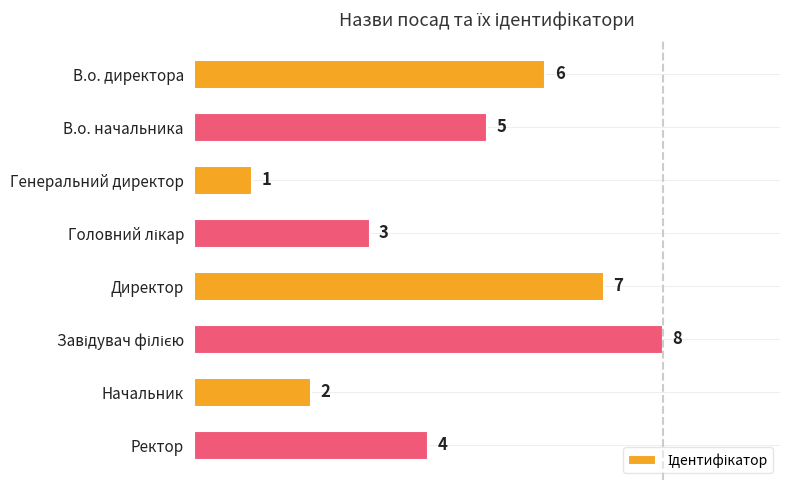

What is the label of the 1st bar from the top?

В.о. директора